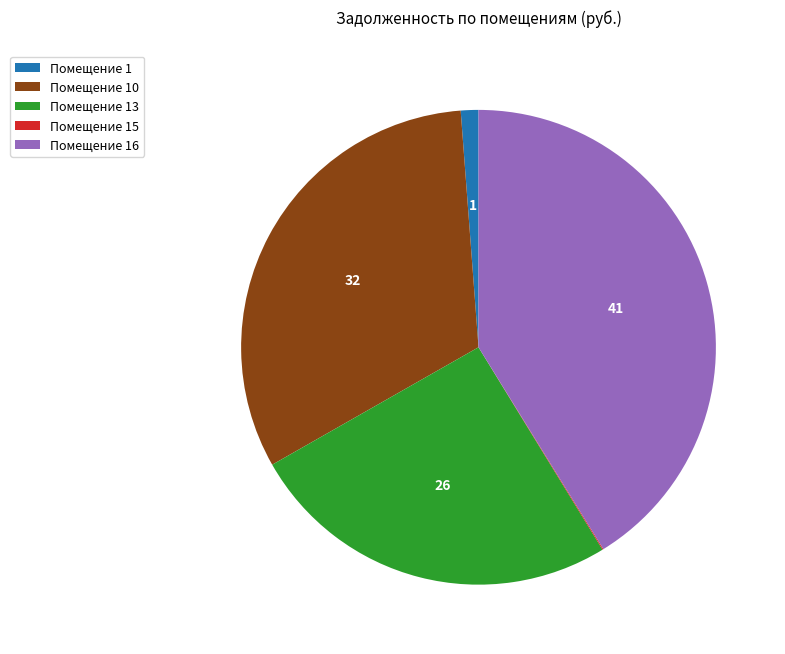

Is Помещение 16 the majority of the pie?

No